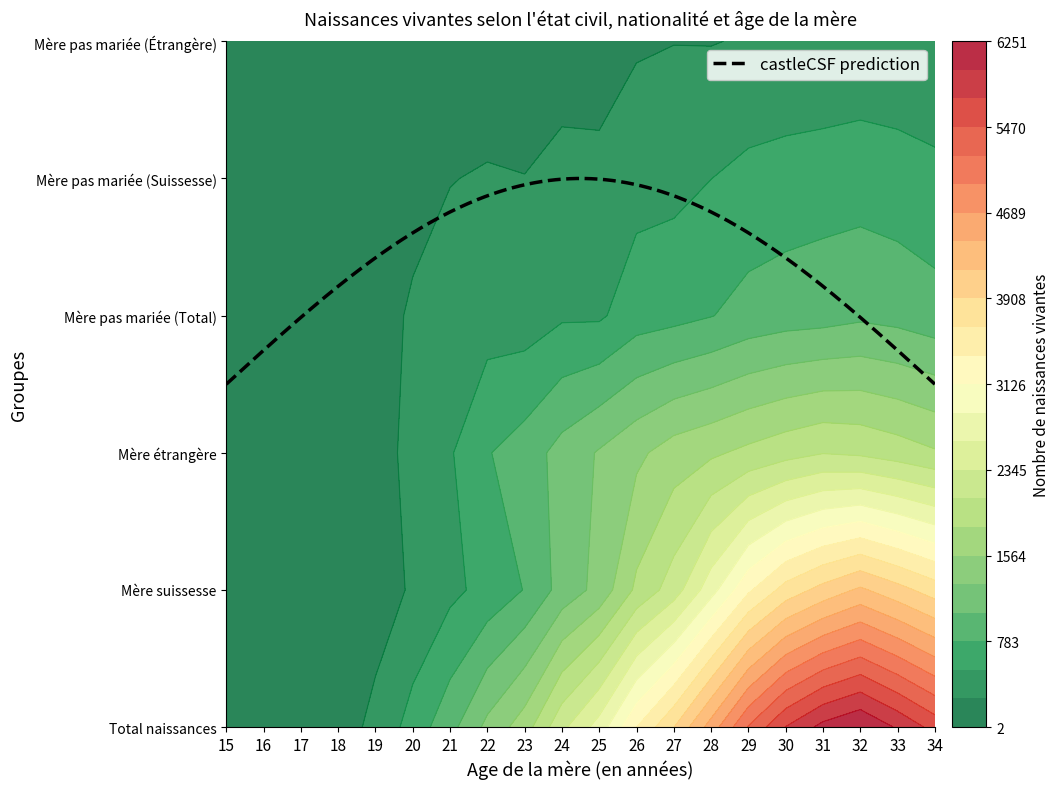

True or false: Total has a value of 552 at 23.

False